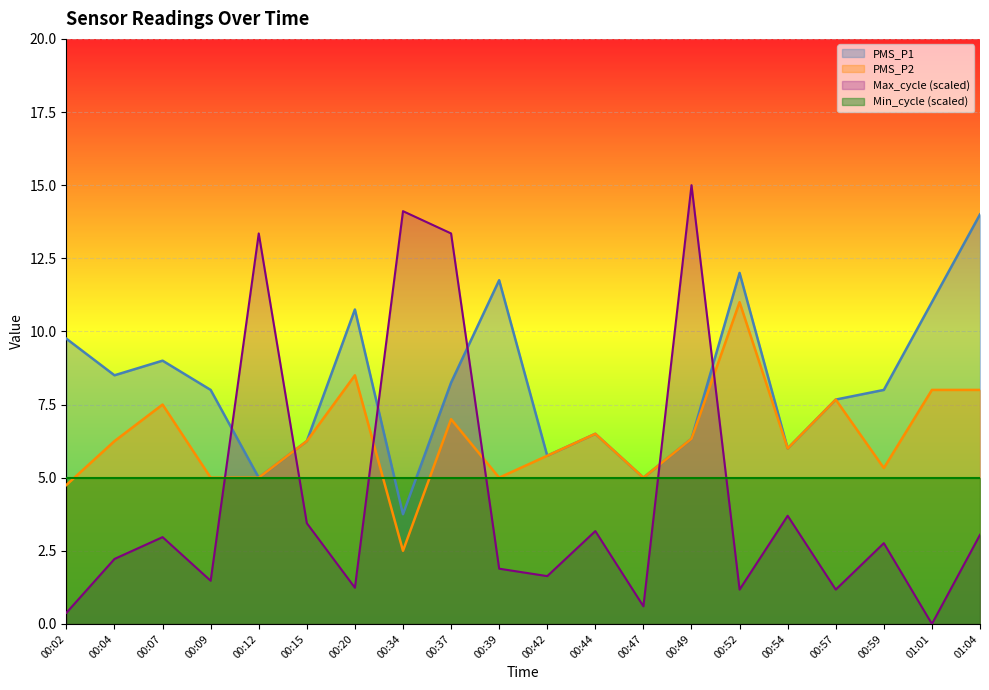

Count the number of data series in this chart.

4